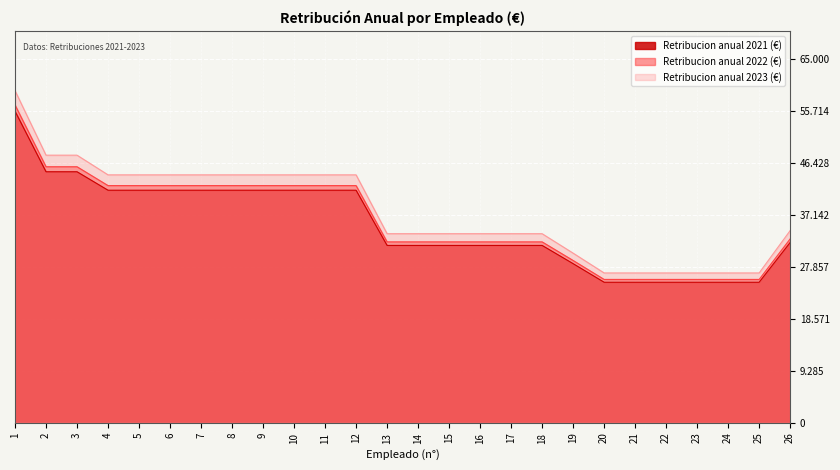

At 14, list the series in order from smallest to largest.

Retribucion anual 2021 (€), Retribucion anual 2022 (€), Retribucion anual 2023 (€)